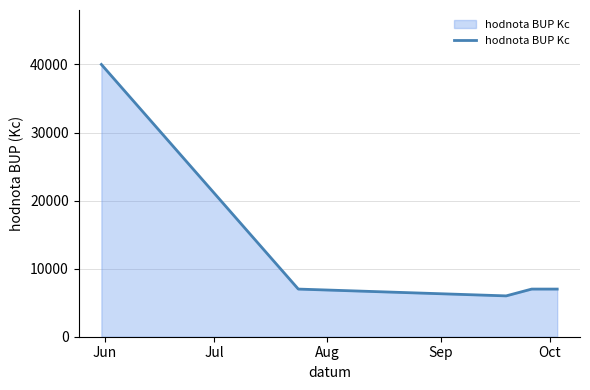

What is the greatest value displayed?

40000